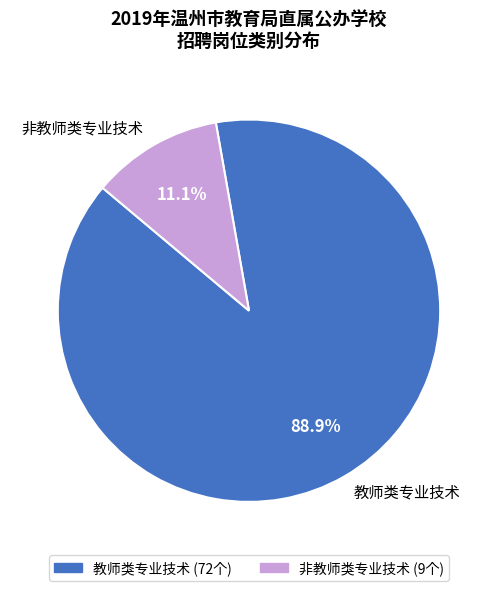

To the nearest percent, what is the difference between the largest and smallest slice percentages?

78%